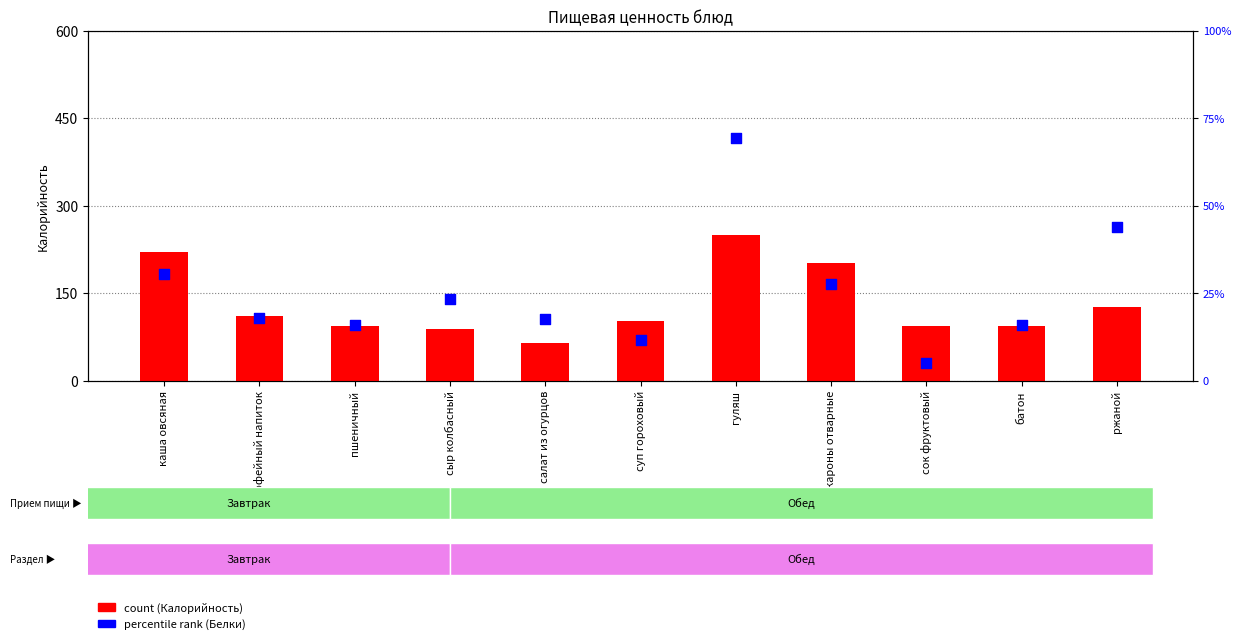

At which category is the sum across all series the highest?

гуляш